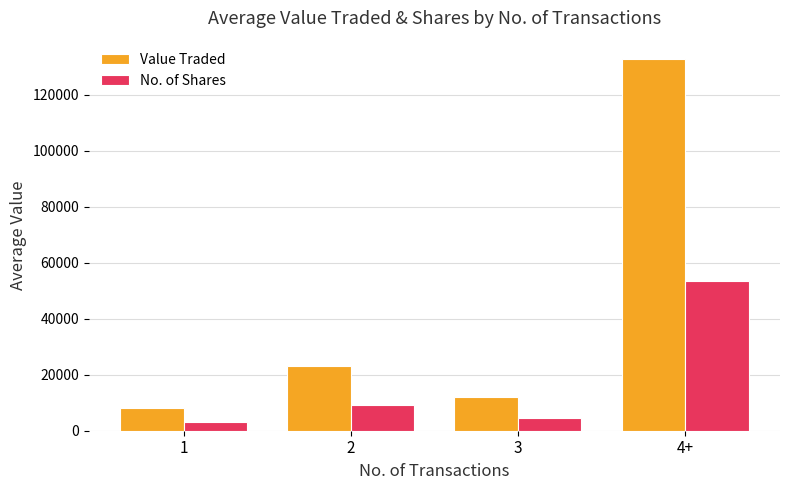

At which category is the sum across all series the highest?

4+